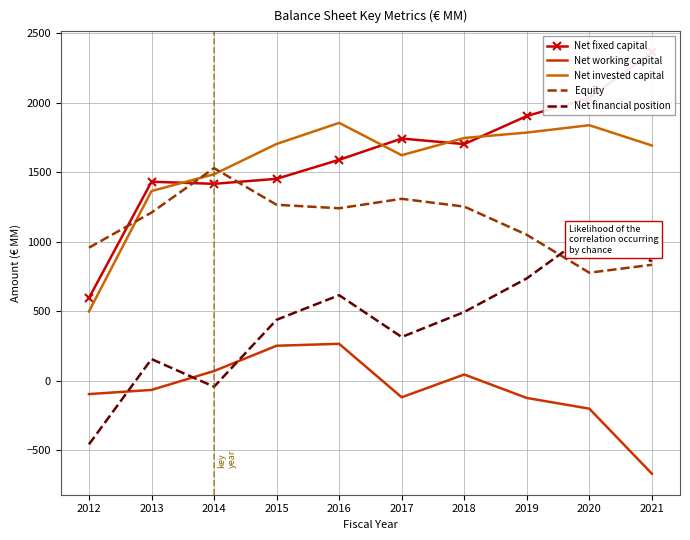

How many values in Net financial position are above zero?

8